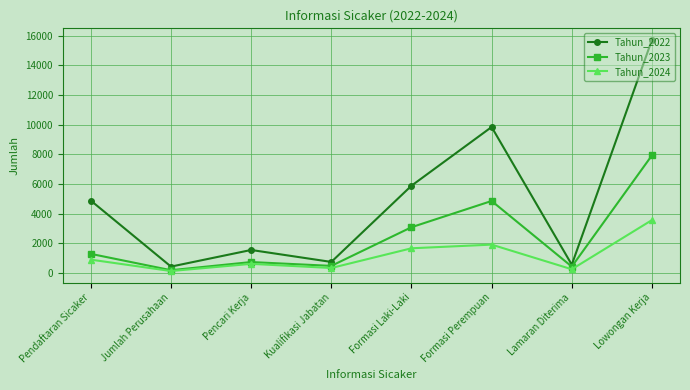

The Tahun_2023 series shows 3077 at Formasi Laki-Laki. True or false?

True